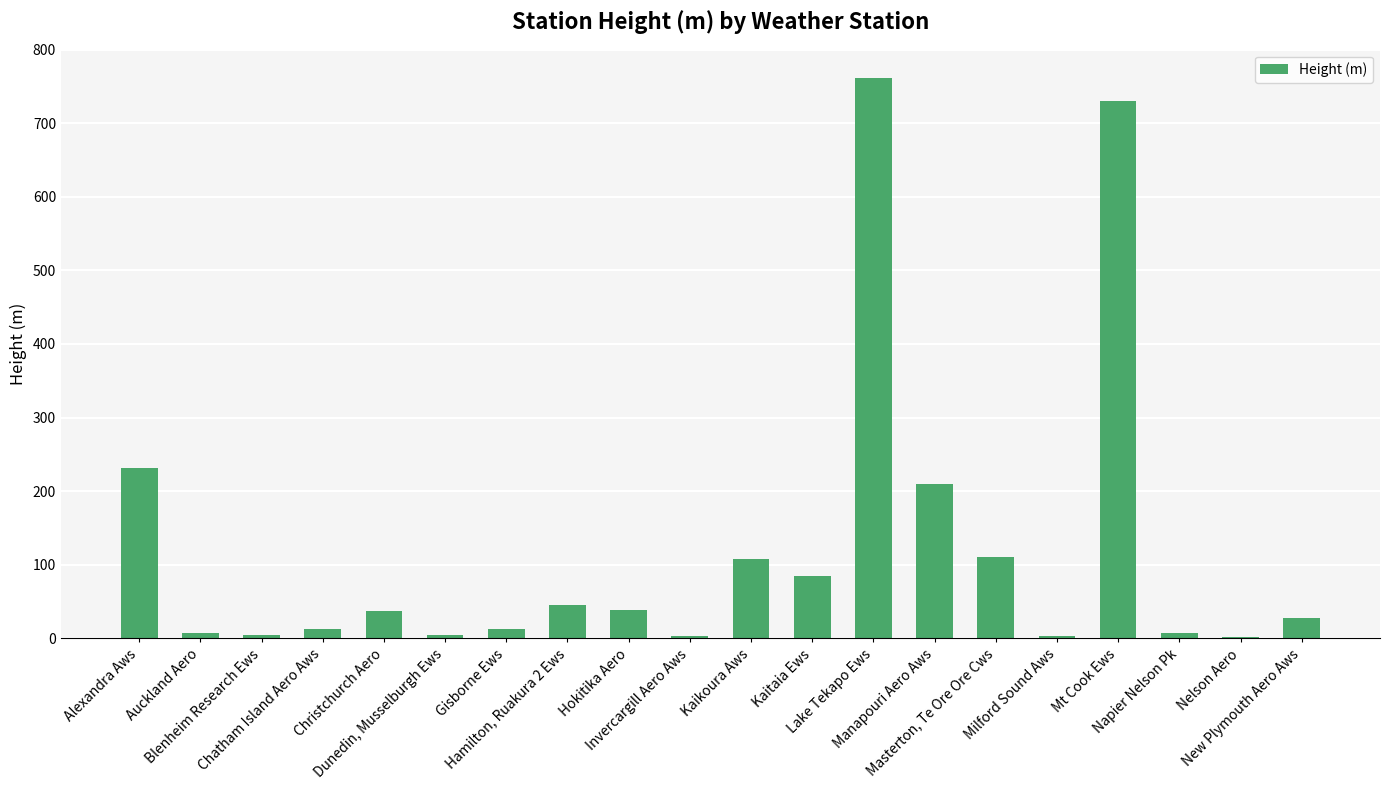

What is the sum of all values?

2438